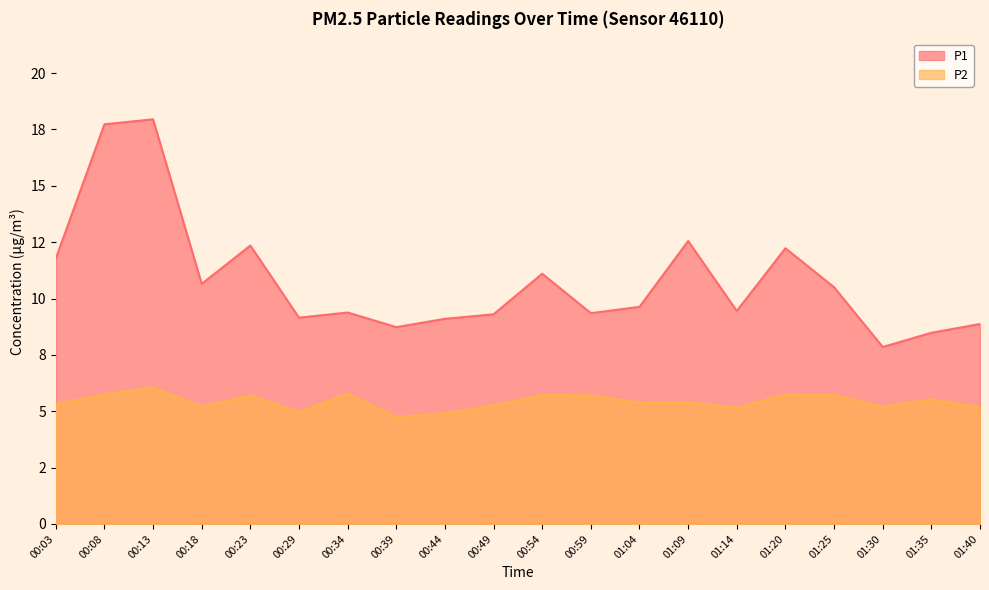

Is the value of P2 at 01:20 greater than the value of P1 at 01:04?

No